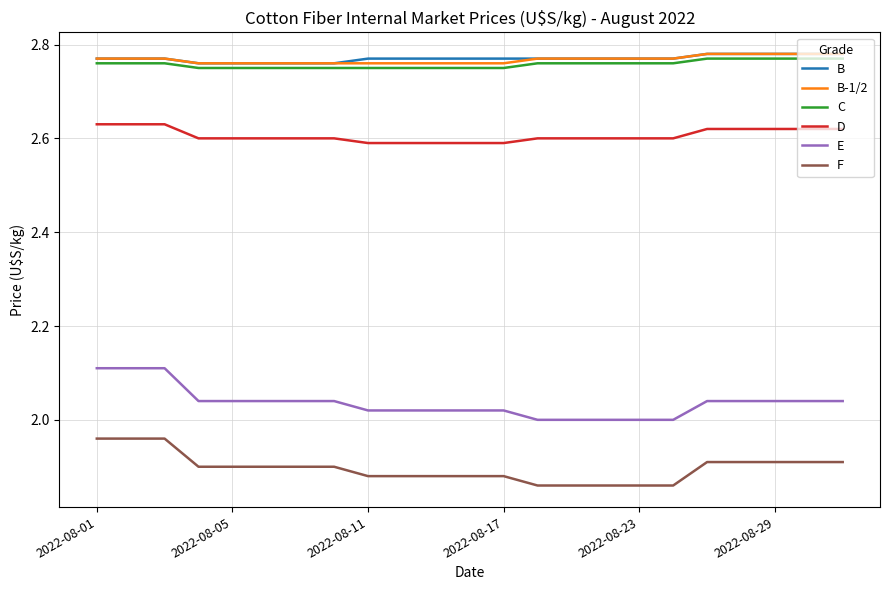

True or false: F and C intersect in this chart.

False